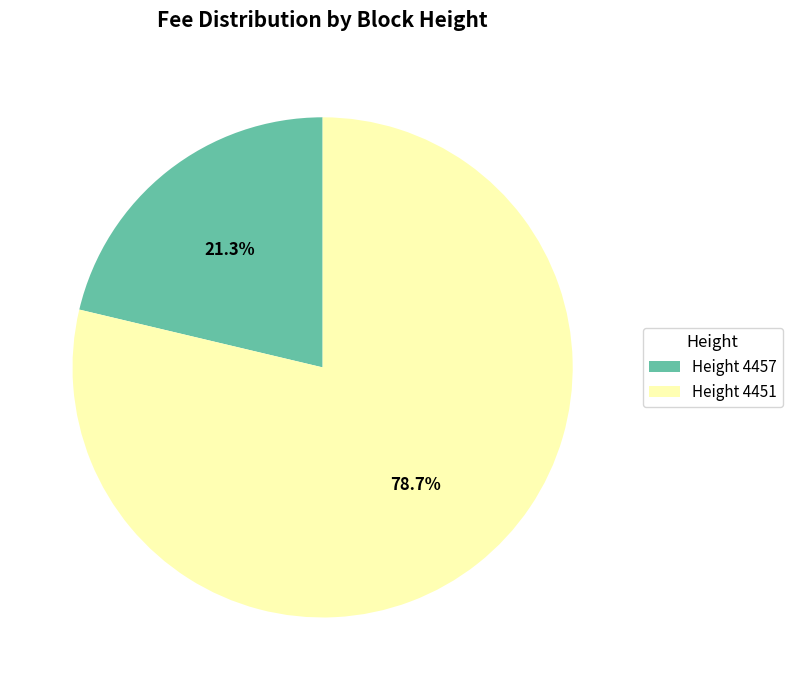

Which category accounts for the majority?

Height 4451